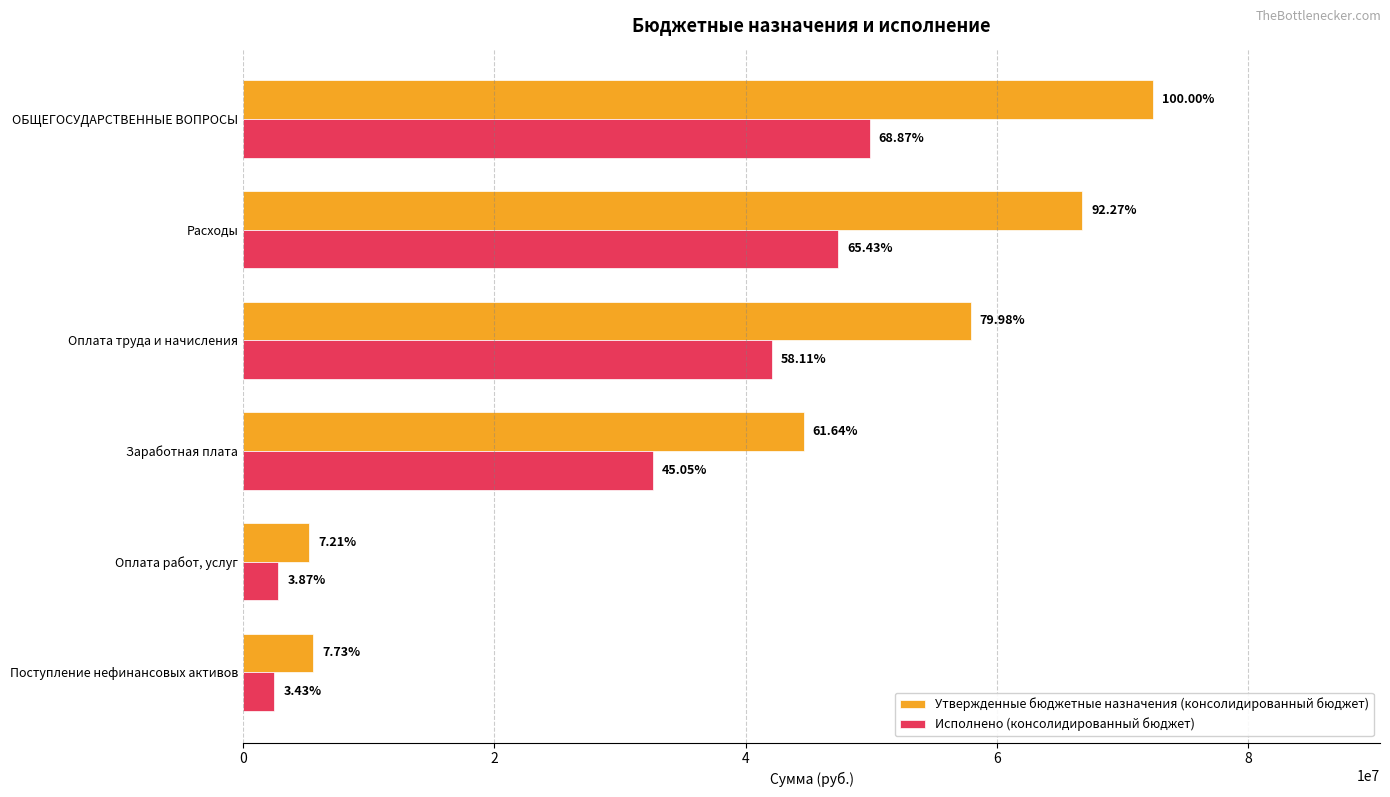

What is the average value of the Утвержденные бюджетные назначения (консолидированный бюджет) series?

42084012.0